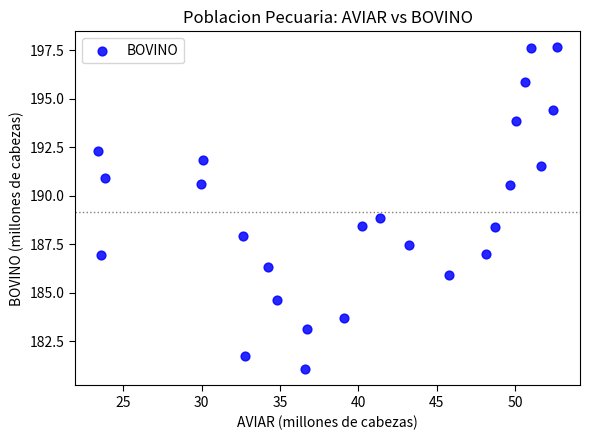

What is the range of Y values (max minus min)?

16.6